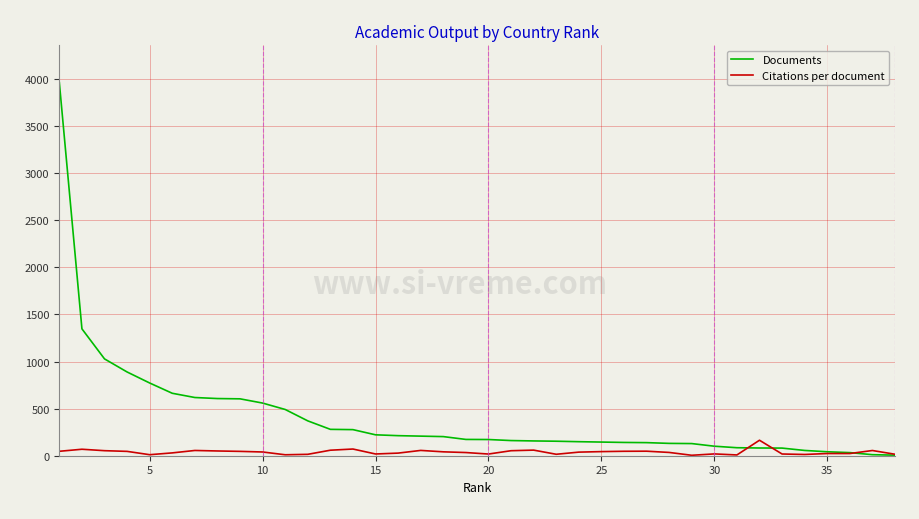

Which series has the widest spread of values?

Documents